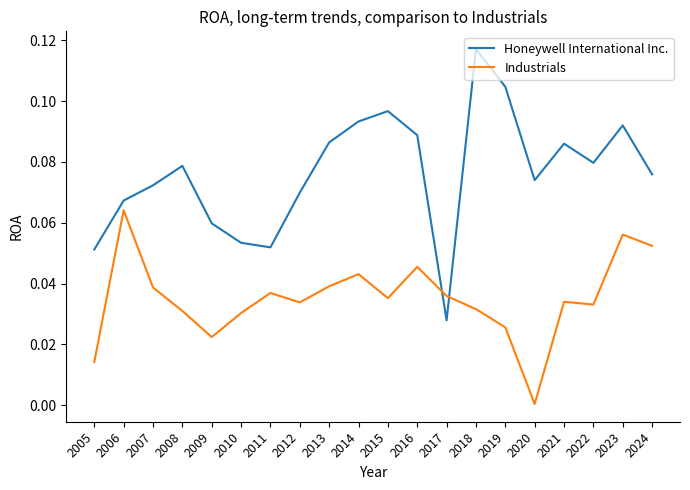

At how many categories does at least one series exceed 0?

20